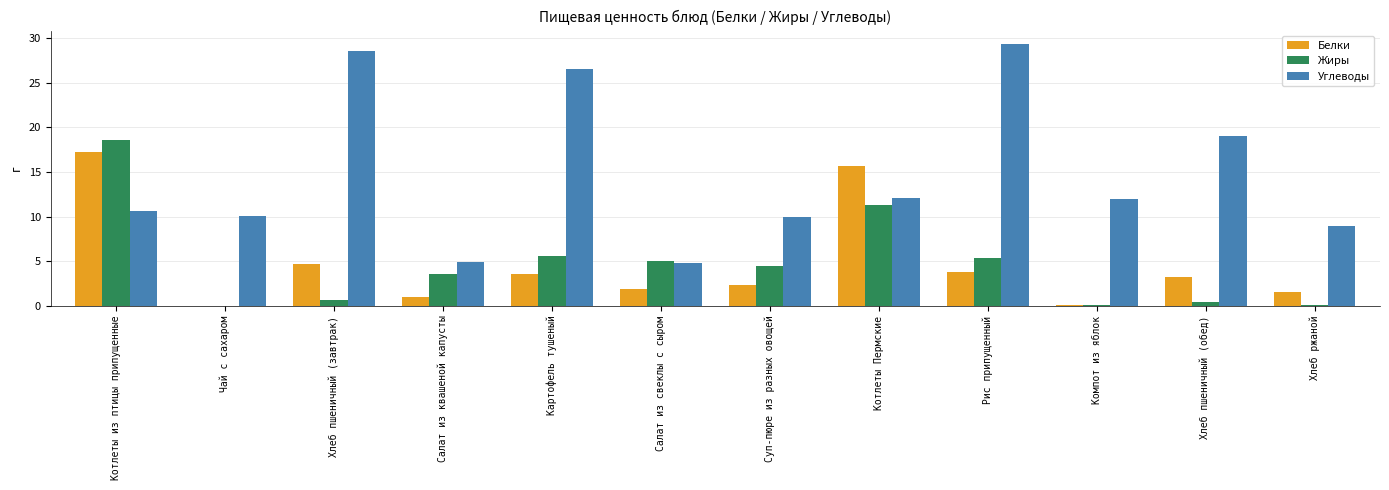

How many groups of bars are there?

12